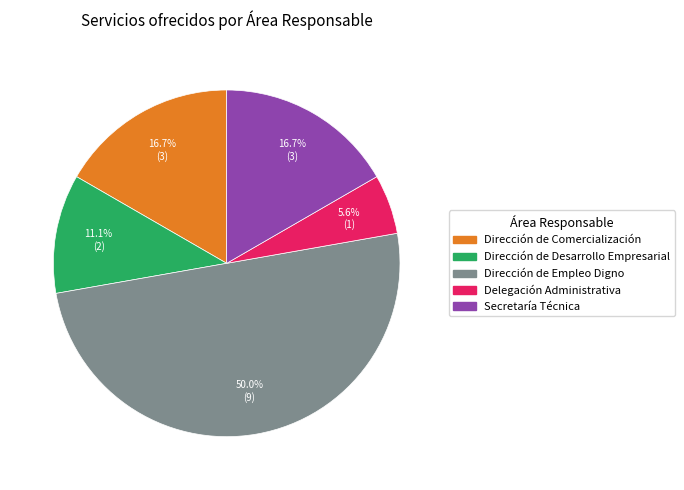

True or false: Delegación Administrativa accounts for 6% of the total.

True